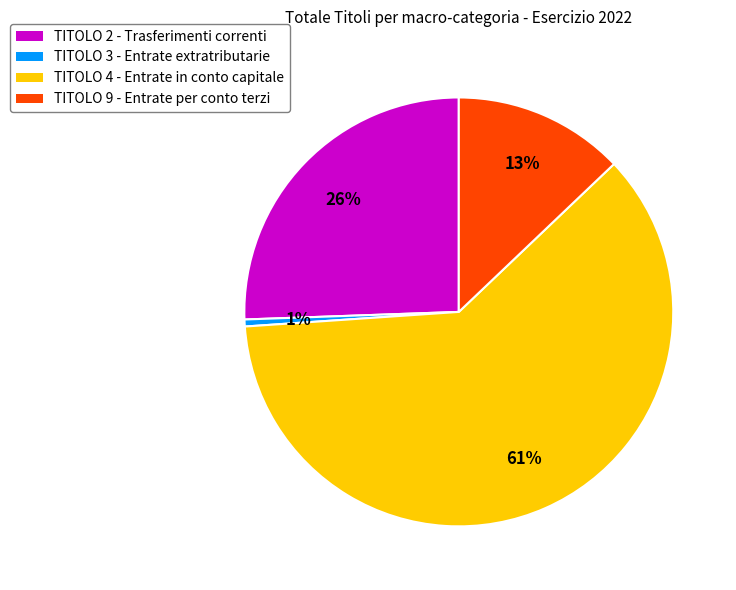

Rank the categories by value from lowest to highest.

TITOLO 3 - Entrate extratributarie, TITOLO 9 - Entrate per conto terzi, TITOLO 2 - Trasferimenti correnti, TITOLO 4 - Entrate in conto capitale